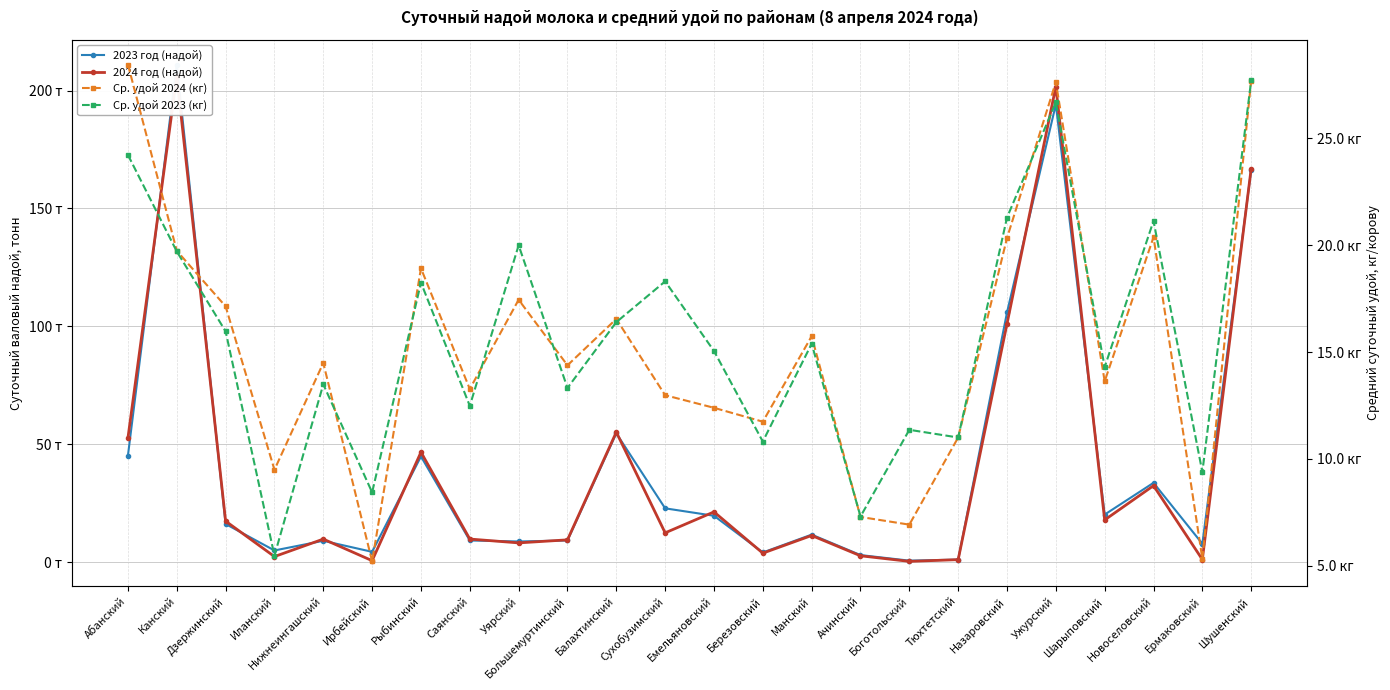

Rank the series by their maximum value, from highest to lowest.

2023 год (надой), 2024 год (надой), Ср. удой 2024 (кг), Ср. удой 2023 (кг)